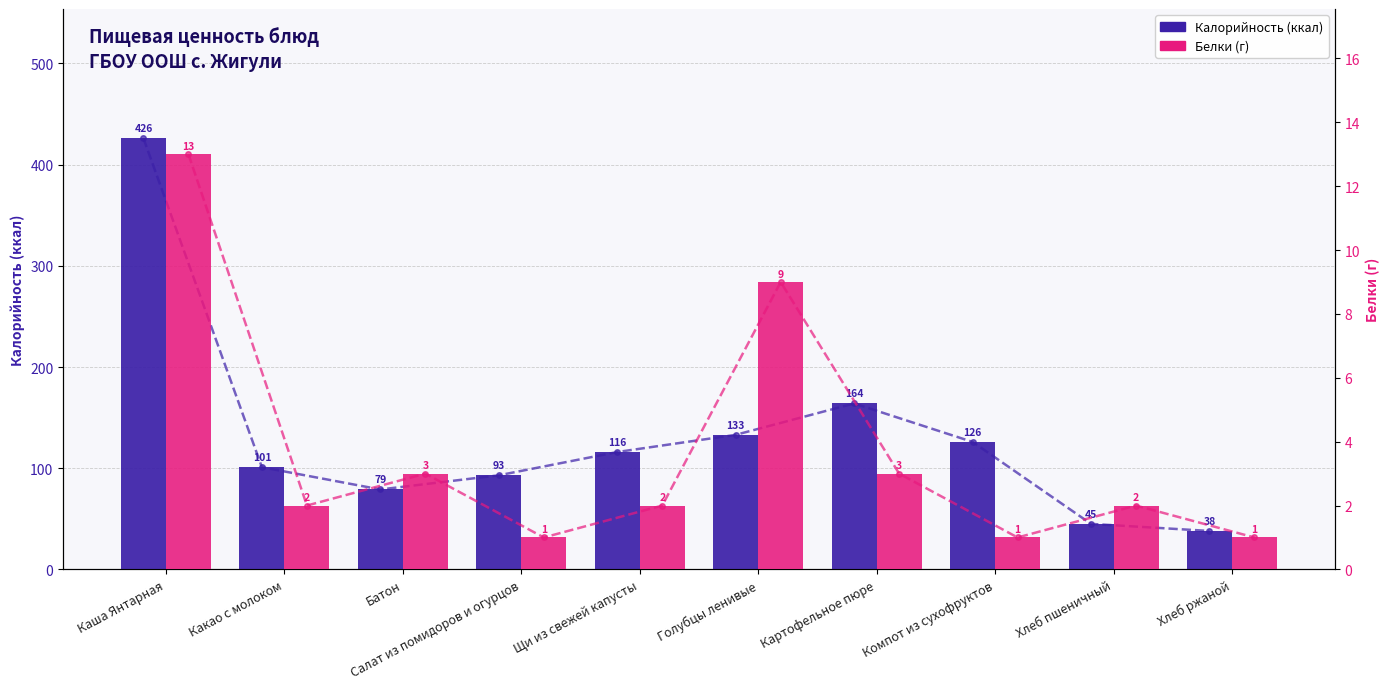

What is the difference between the maximum and minimum values in the Калорийность series?

388